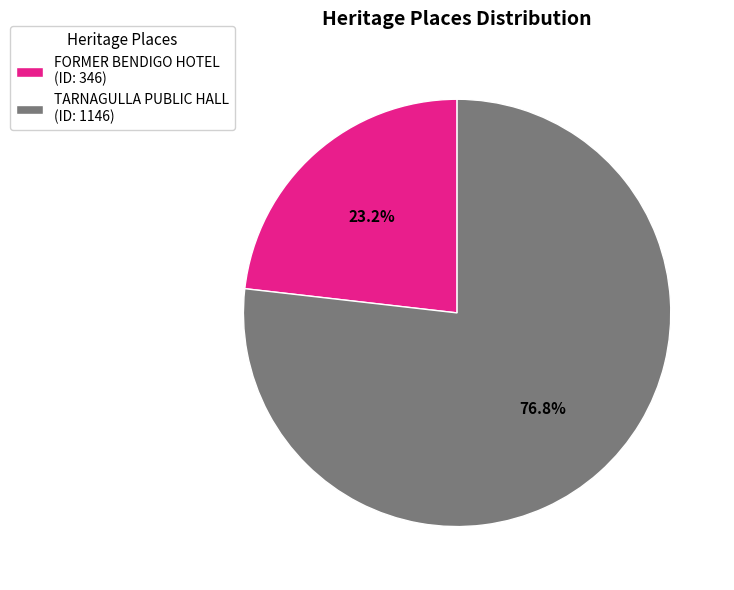

How many slices are in this pie chart?

2